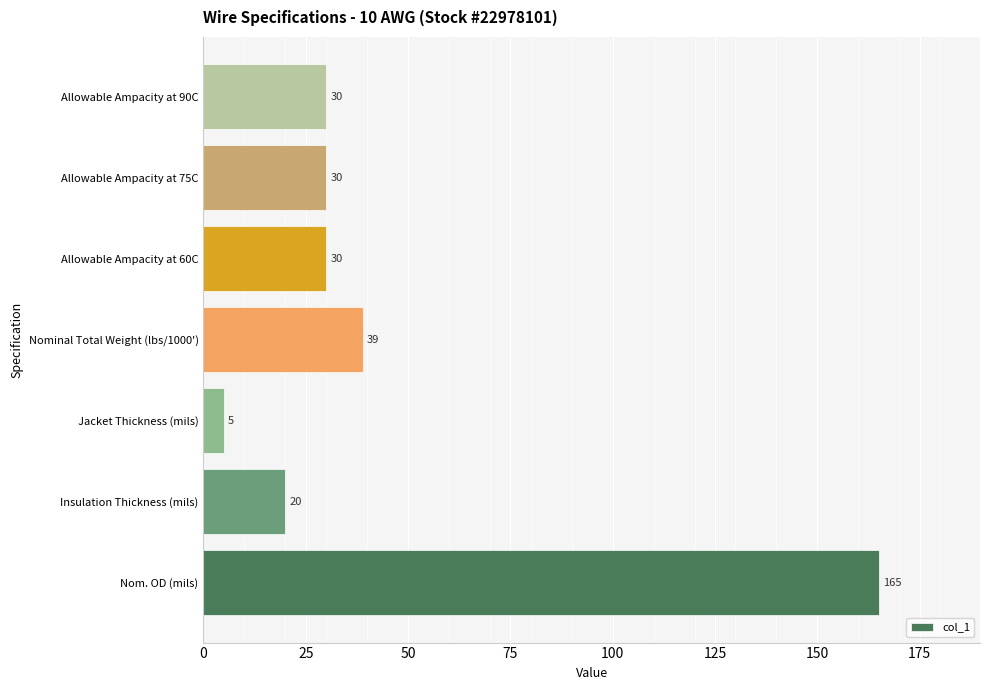

What is the difference between the second highest and second lowest values?

19